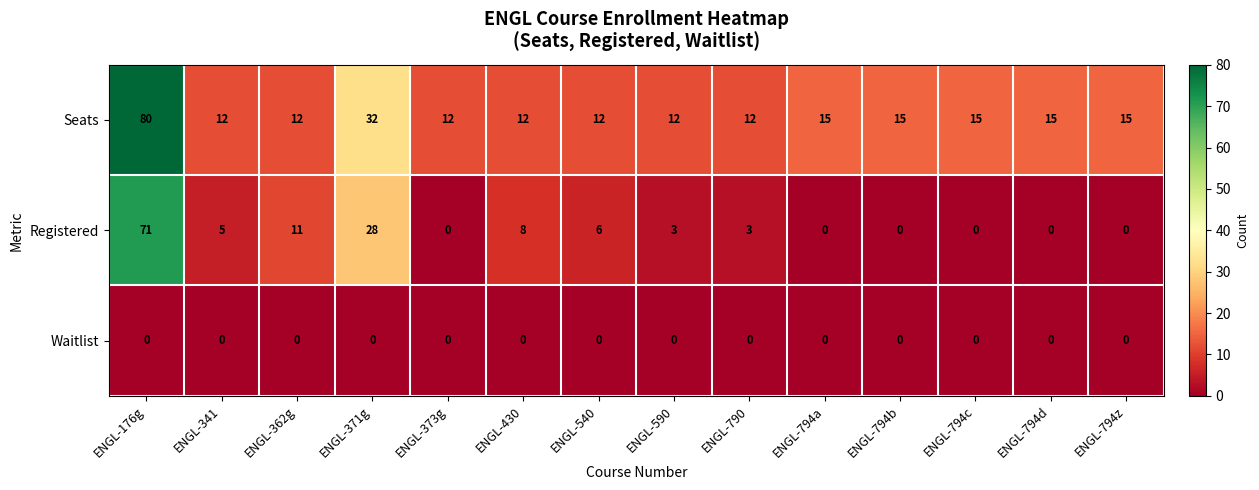

Is it true that Seats equals 6 at ENGL-794d?

False